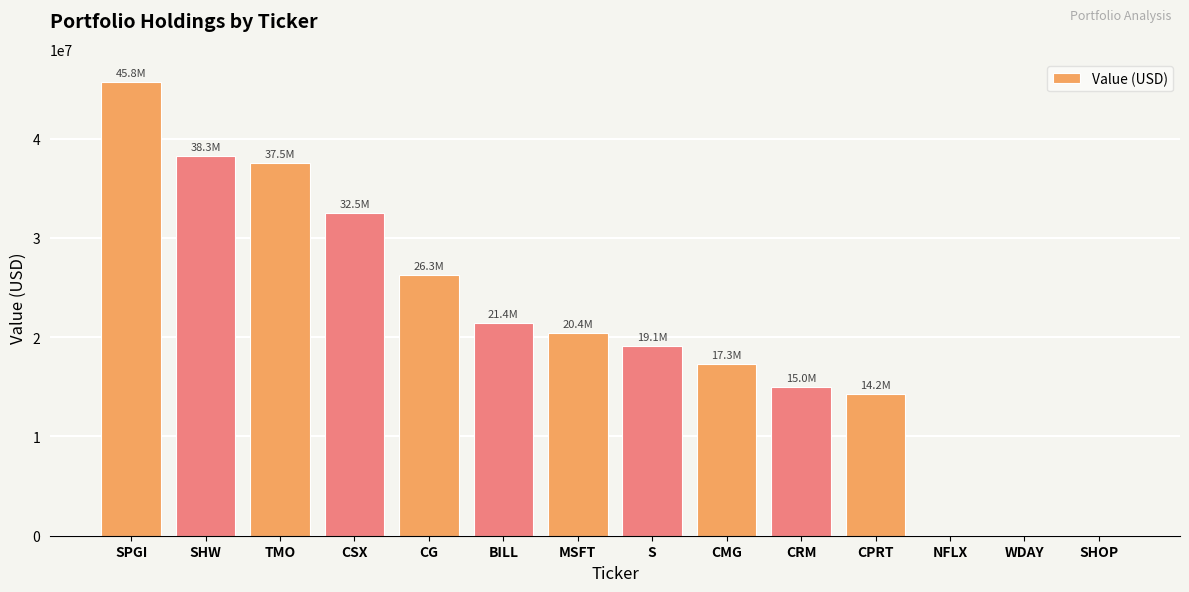

What is the greatest value displayed?

45764000